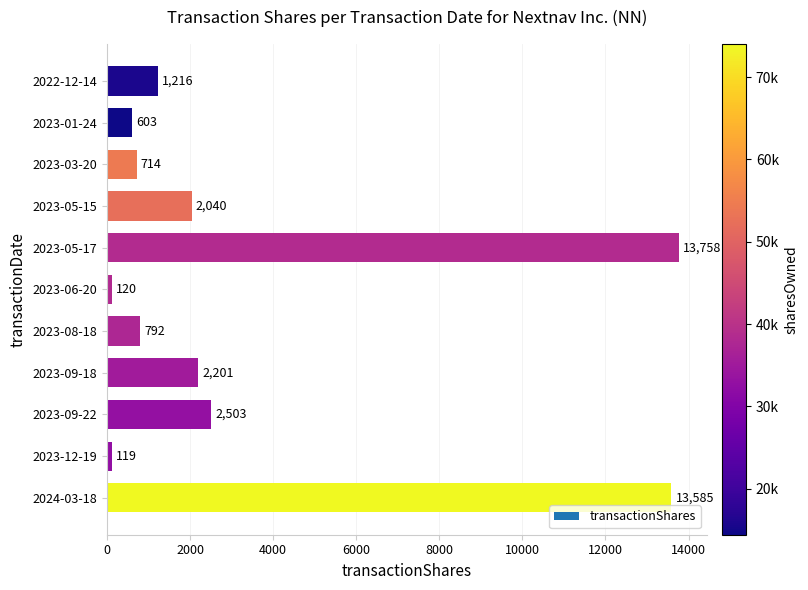

What value does the data have at 2023-01-24?

603